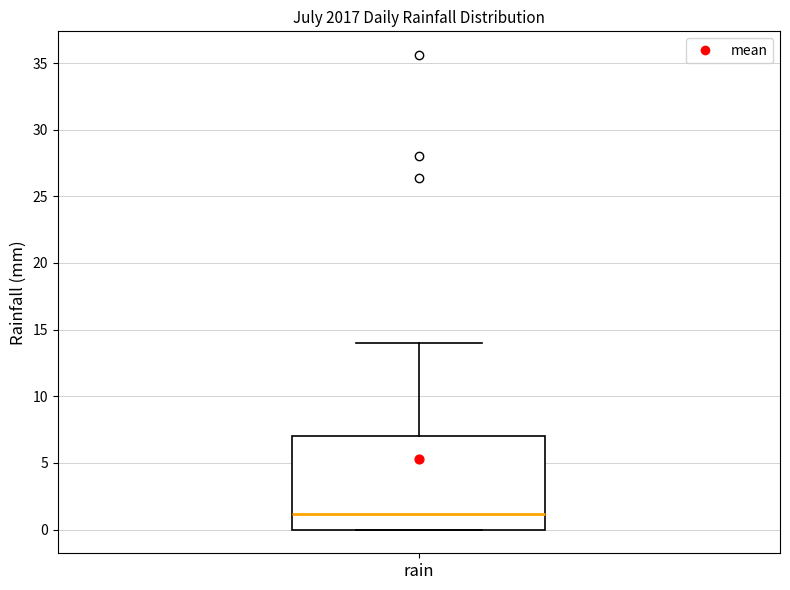

Where is the upper edge of the box for rain on the y-axis? The values are not printed on the chart, so give them approximately, as read against the axis.

7